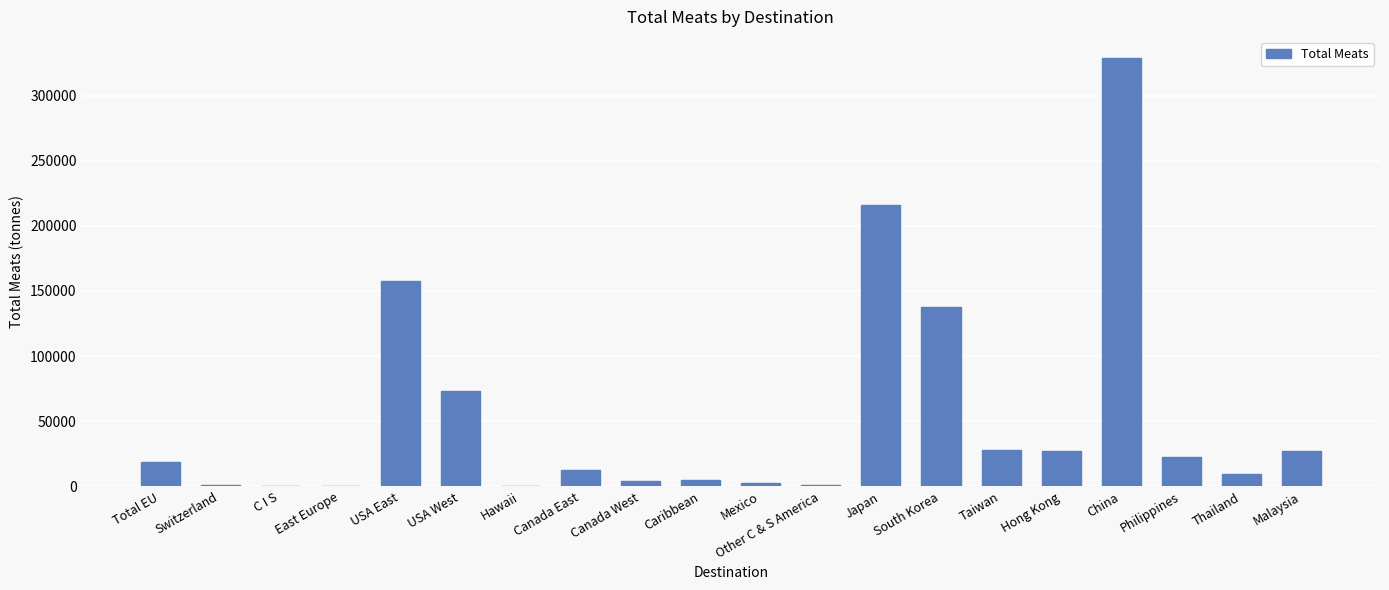

What is the ratio of the value at Thailand to the value at USA West?

0.1